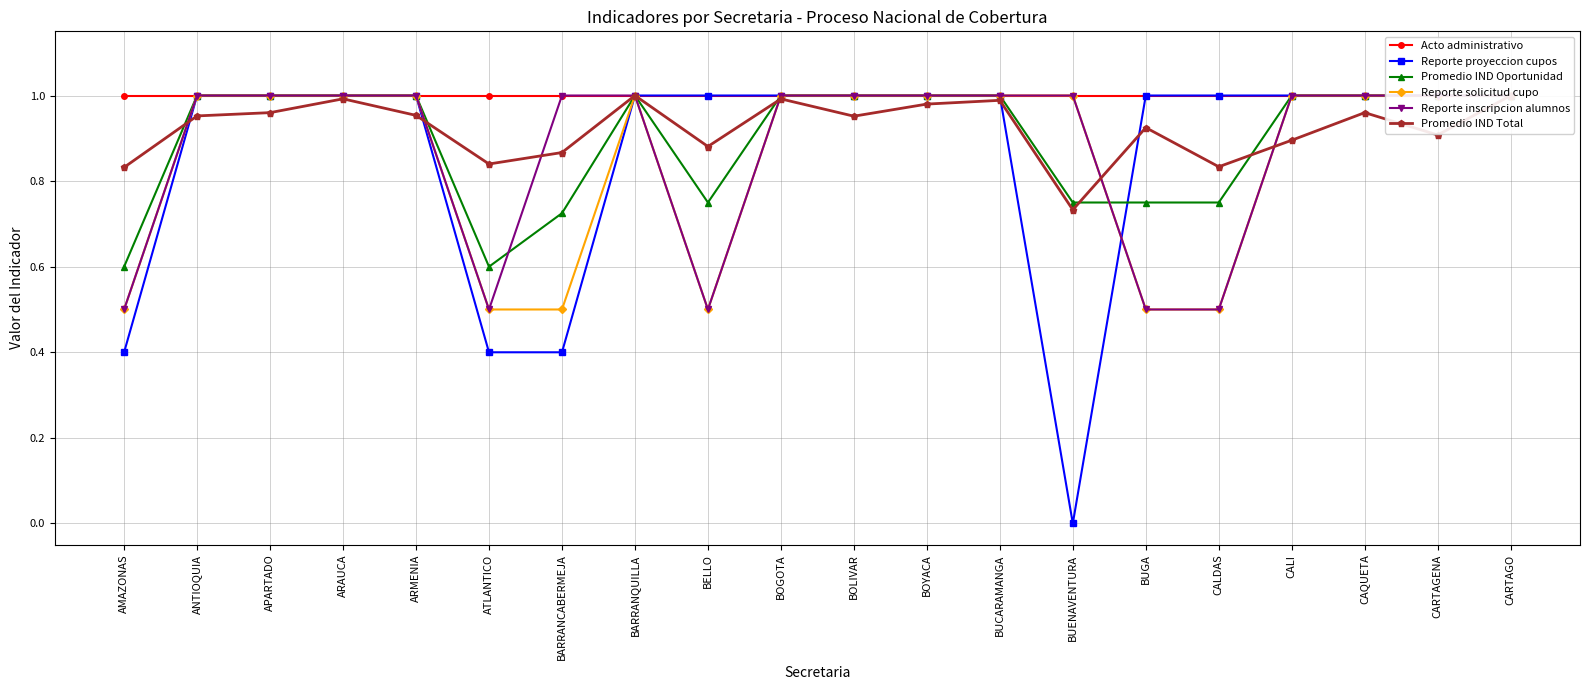

Which has a higher value, BOLIVAR or CALI?

BOLIVAR